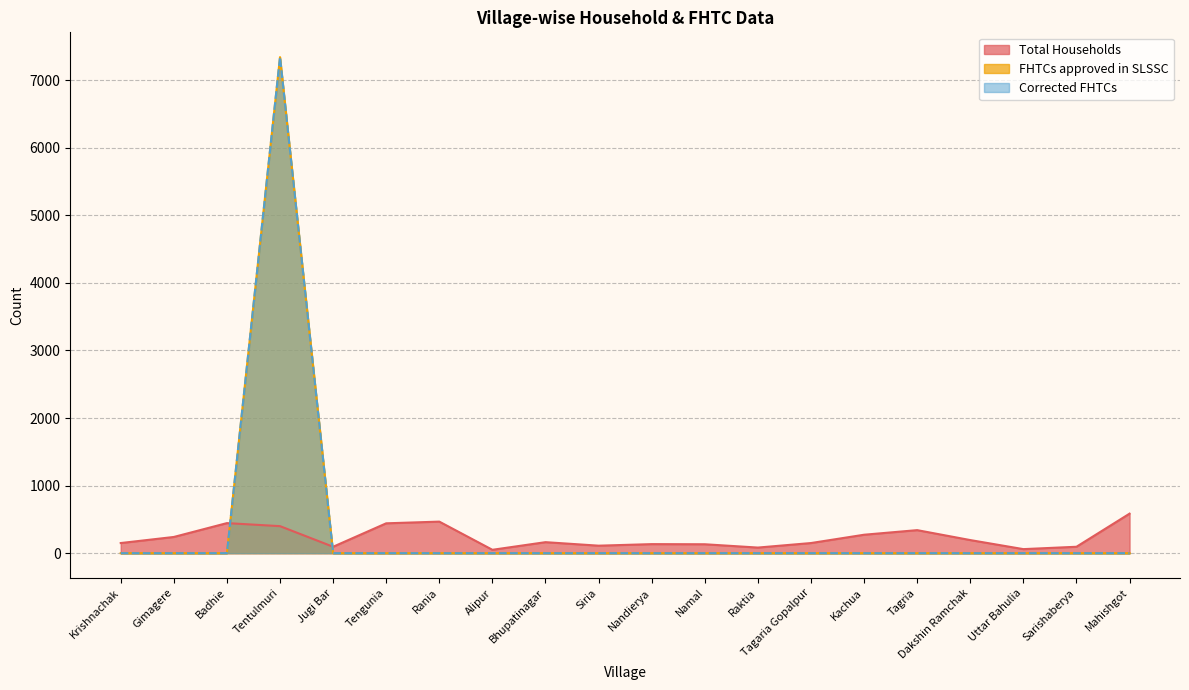

How many times do Total Households and FHTCs approved in SLSSC cross each other?

2